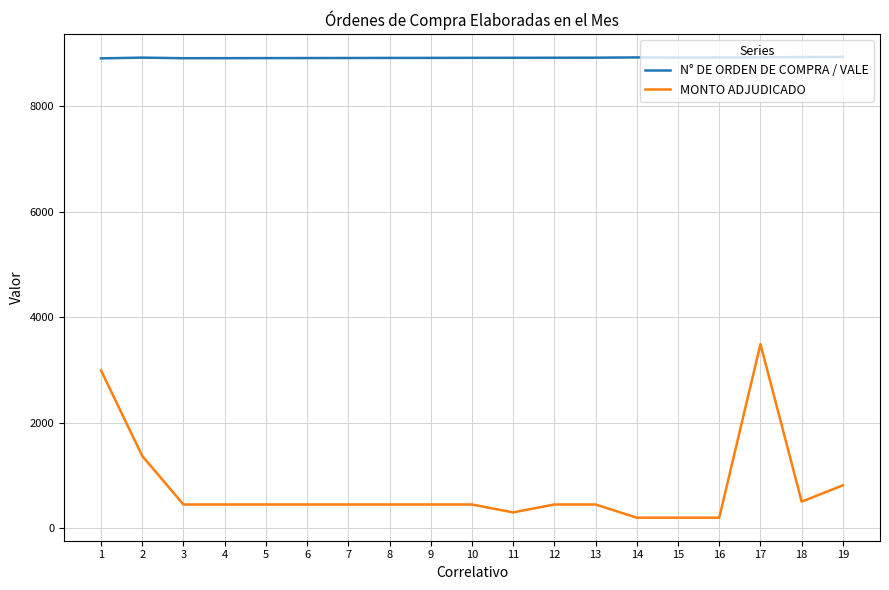

Rank the series at 1 from lowest to highest value.

MONTO ADJUDICADO, N° DE ORDEN DE COMPRA / VALE